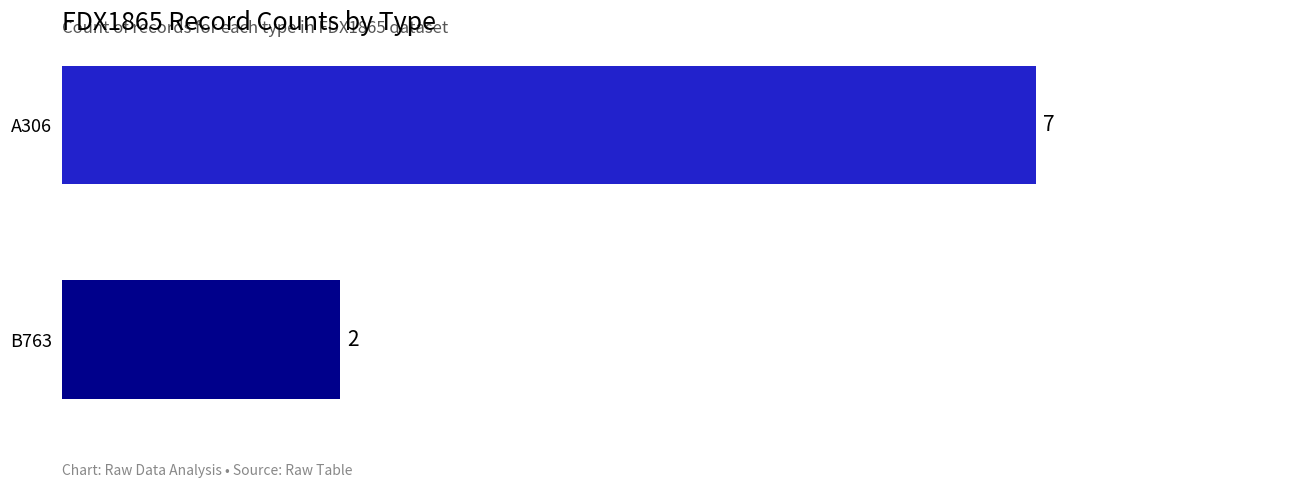

The value at B763 is 2. True or false?

True